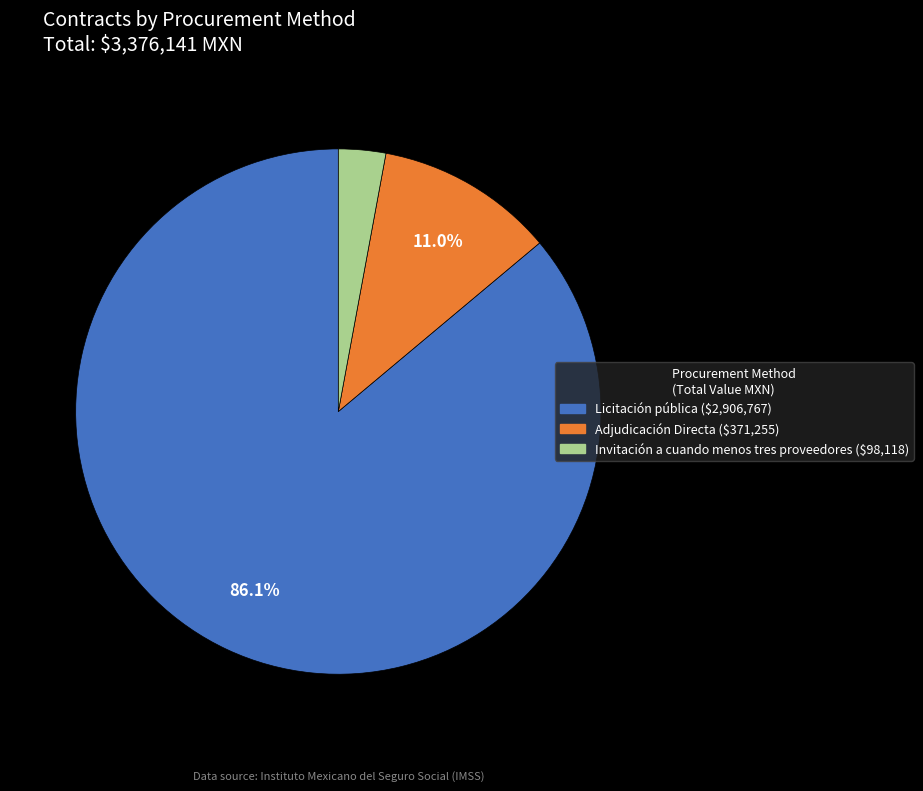

To the nearest percent, what is the difference between the largest and smallest slice percentages?

83%